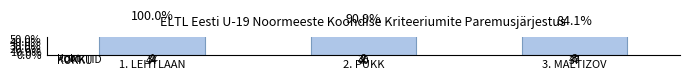

What is the ratio of the value at 3. MALTIZOV to the value at 1. LEHTLAAN?

0.8